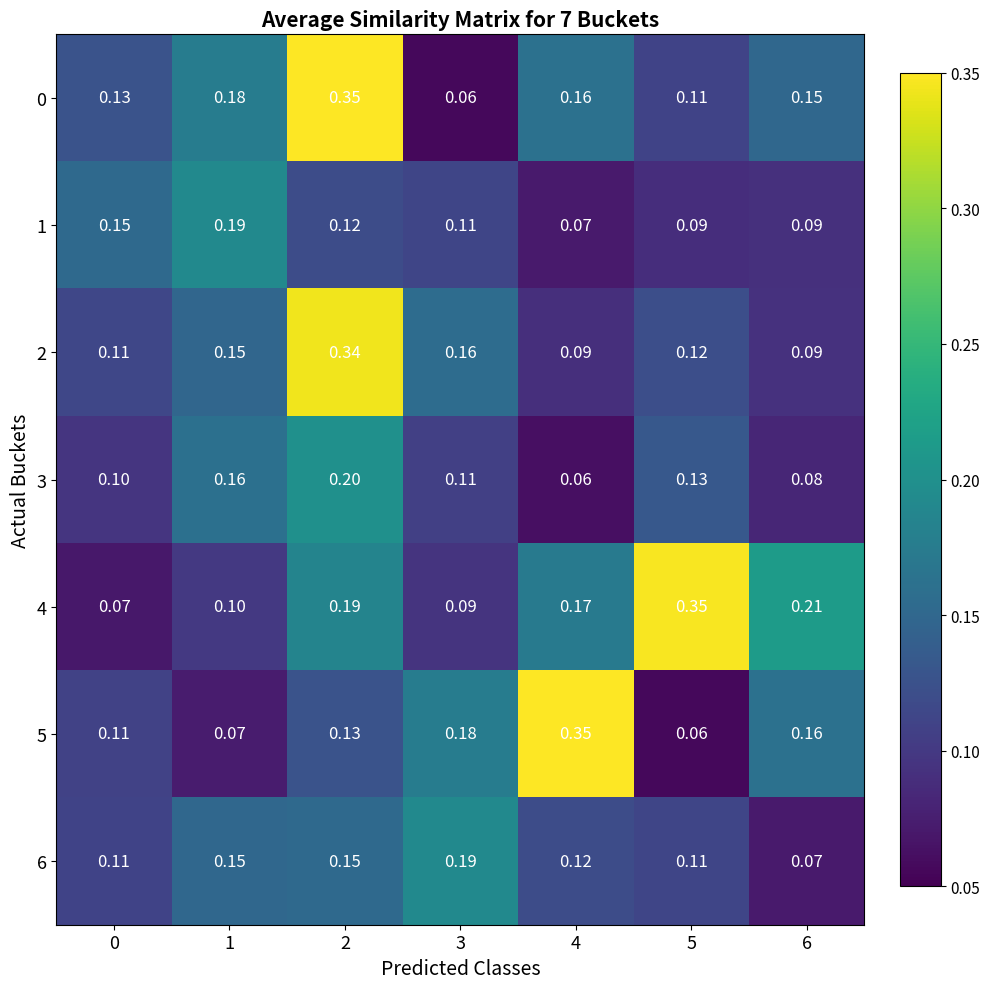

Which series has the largest total across all categories?

4